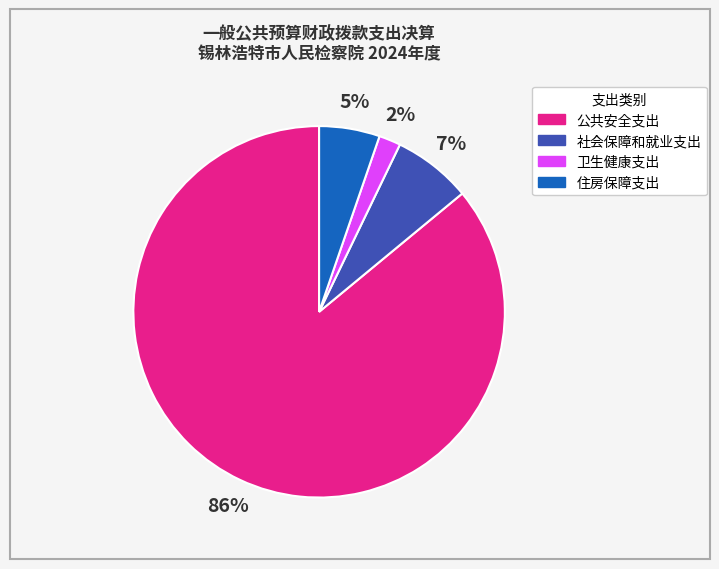

To the nearest percent, what is the difference between the 卫生健康支出 and 社会保障和就业支出 slice percentages?

5%